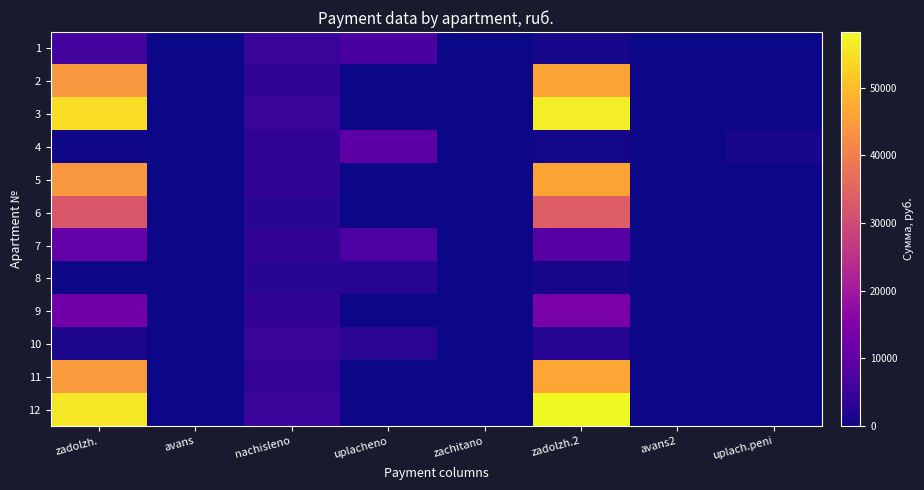

At which category does the chart reach its peak across all series?

zadolzh.2